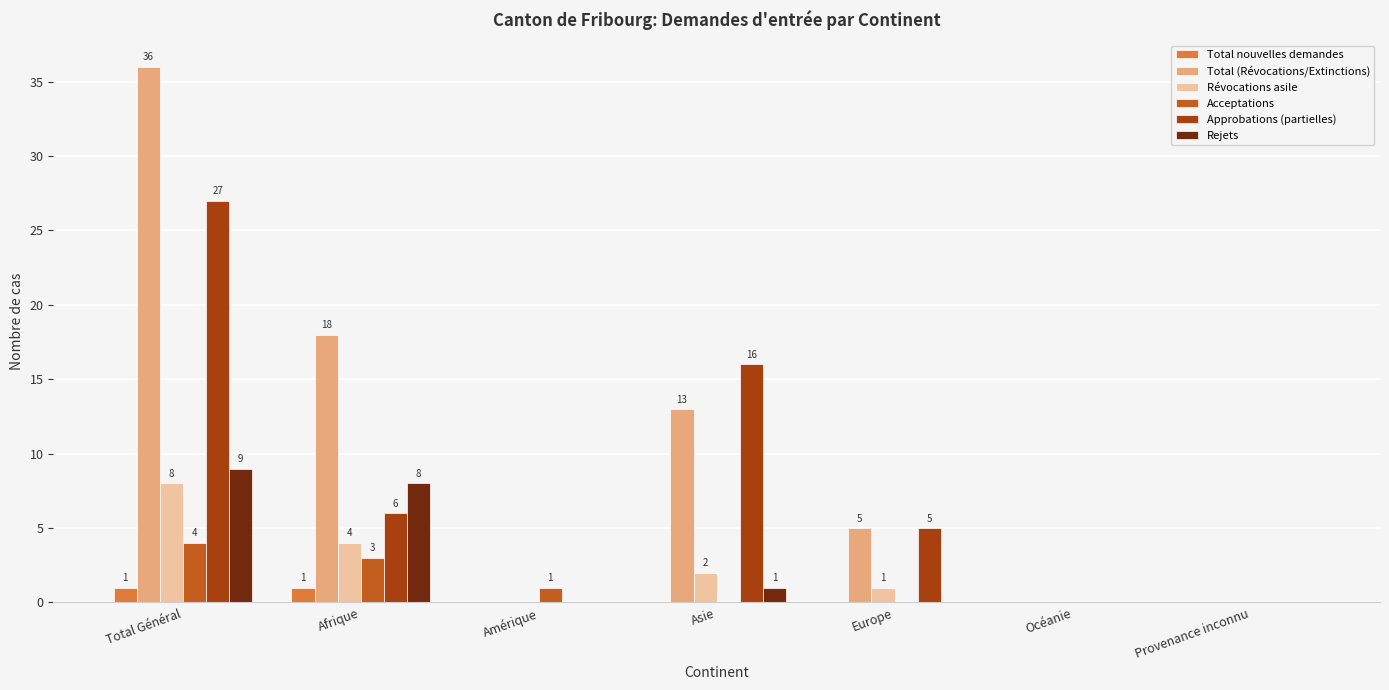

Reading left to right, extract all data points from this chart.

Total nouvelles demandes: 1	1	0	0	0	0	0
Total (Révocations/Extinctions): 36	18	0	13	5	0	0
Révocations asile: 8	4	0	2	1	0	0
Acceptations: 4	3	1	0	0	0	0
Approbations (partielles): 27	6	0	16	5	0	0
Rejets: 9	8	0	1	0	0	0